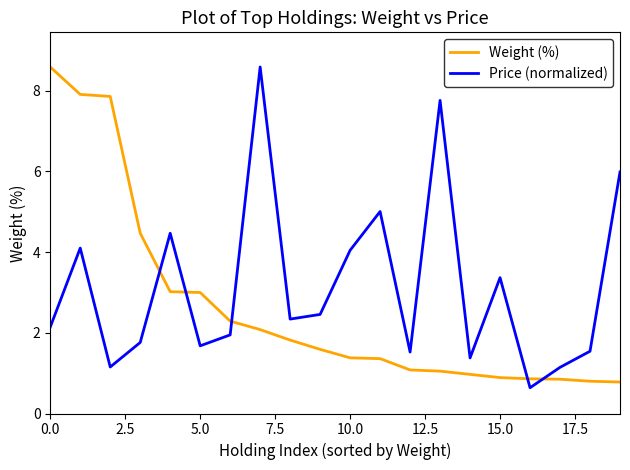

What is the minimum value shown in the chart?

0.6